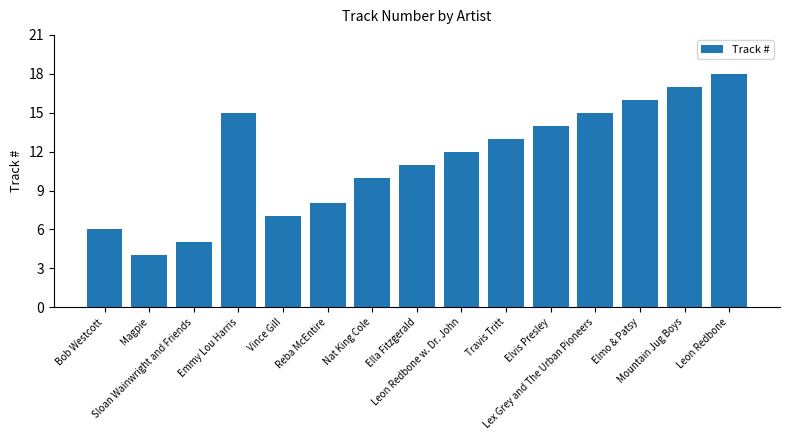

The chart shows a value of 15 at Lex Grey and The Urban Pioneers. True or false?

True